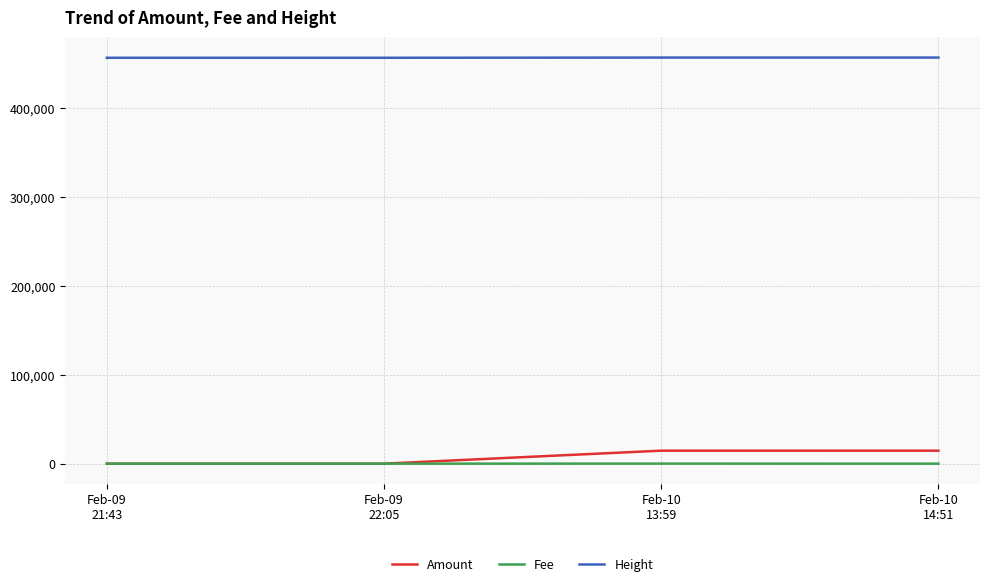

At how many categories does at least one series exceed 341762?

4